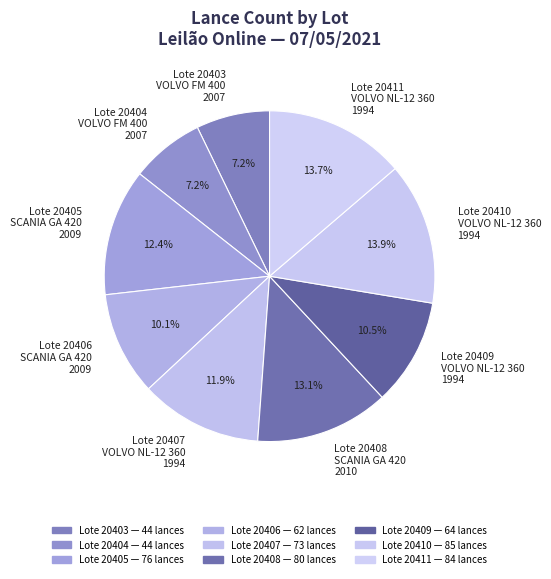

How much of the chart is everything except Lote 20410 VOLVO NL-12 360 1994?

86.1%